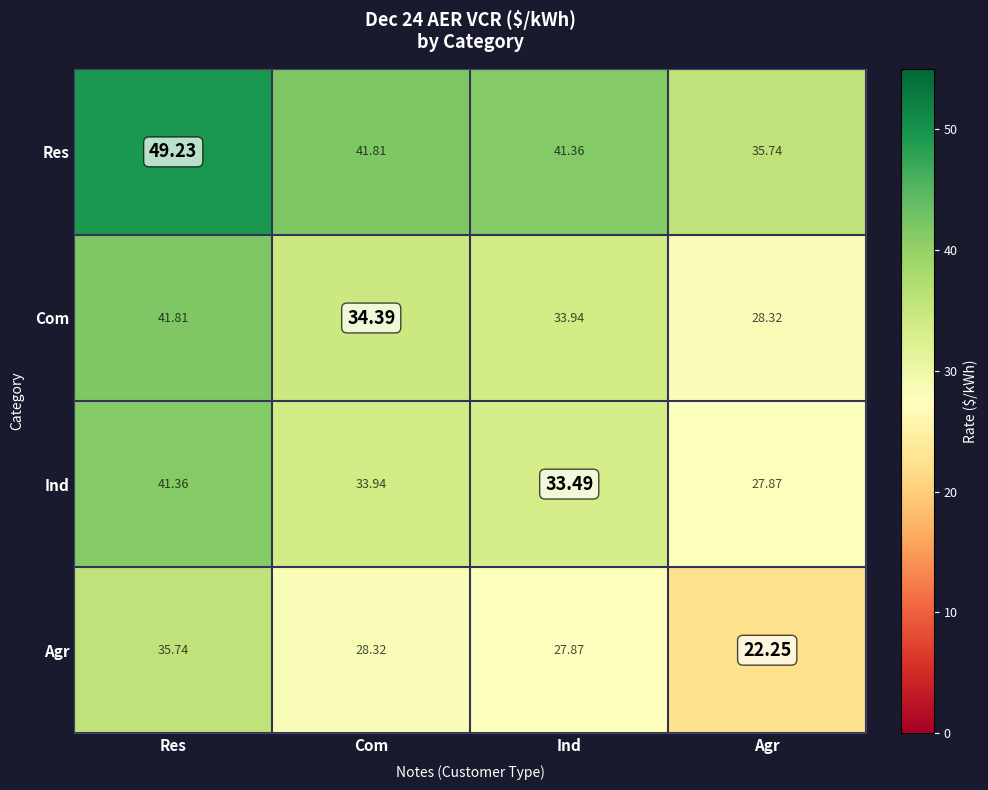

At which label does Res reach its minimum?

Agr